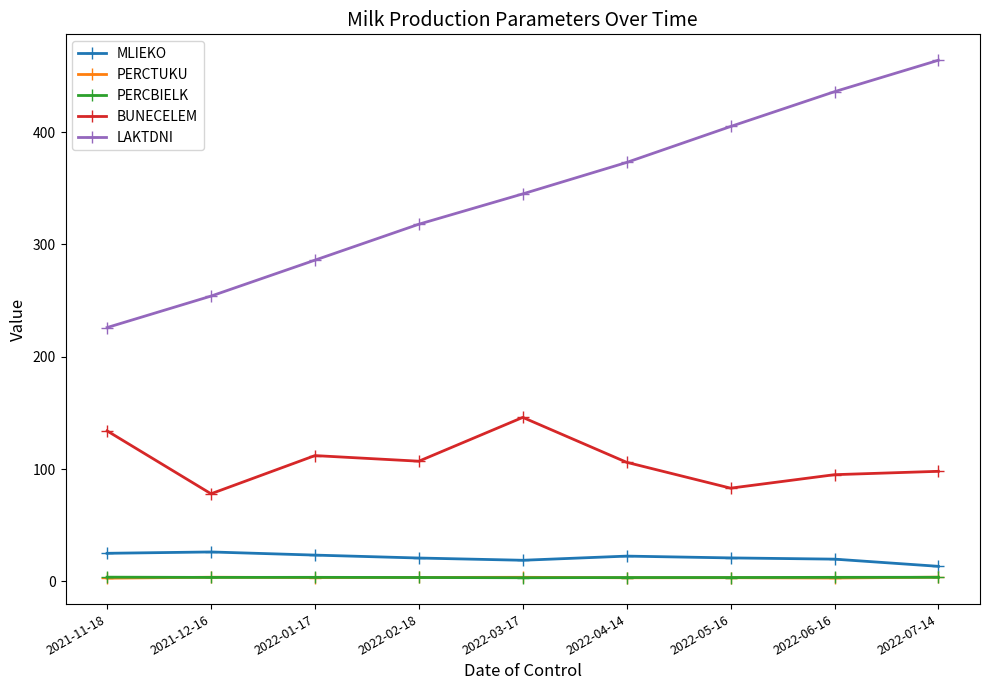

In PERCBIELK, how many points are higher than both neighbors (excluding endpoints)?

1